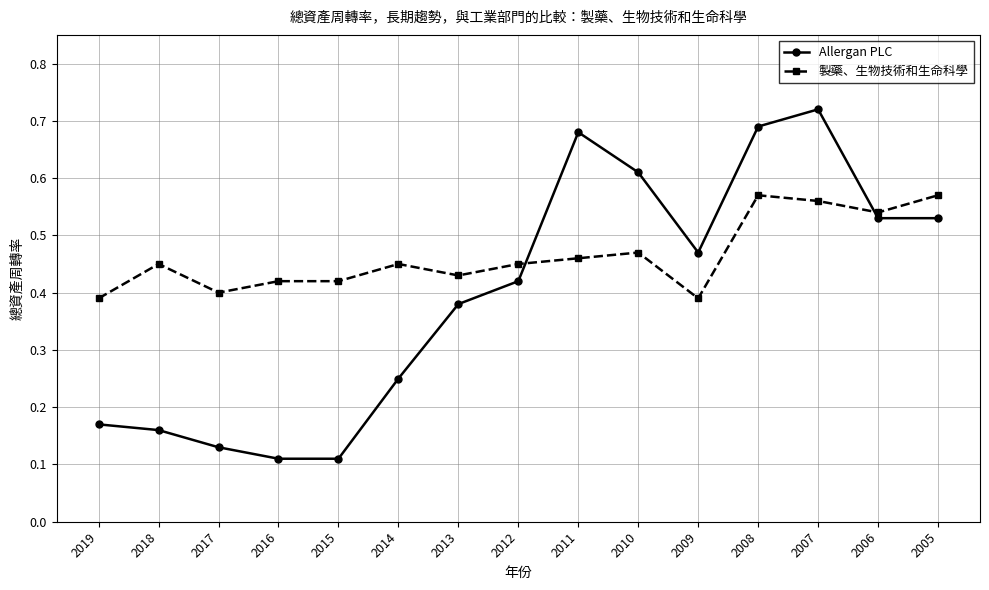

The Allergan PLC series shows 0.1 at 2019. True or false?

False